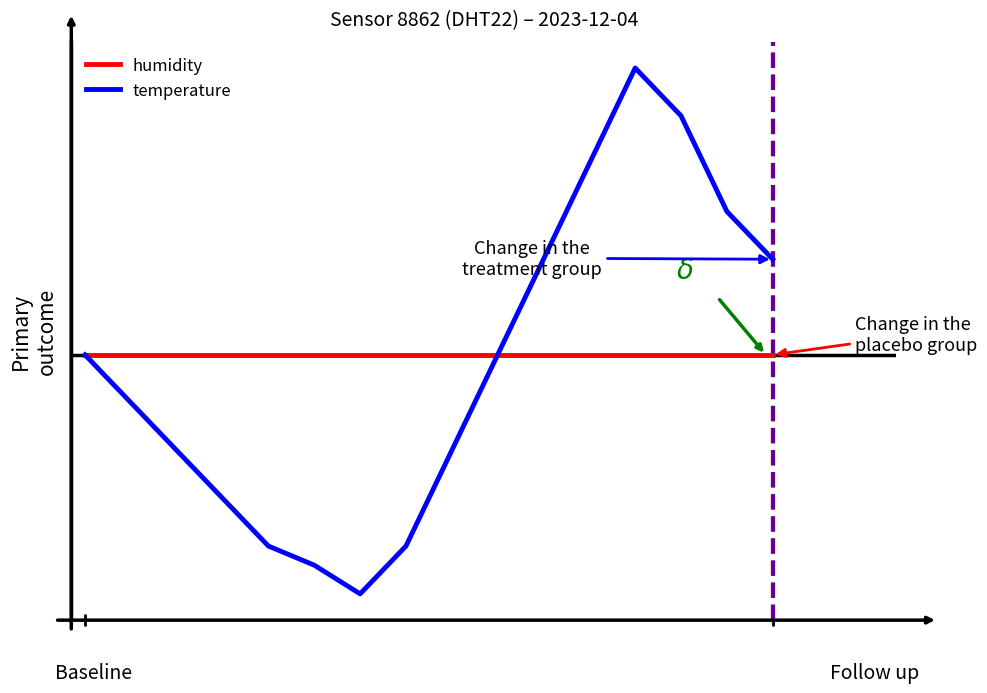

At how many categories does at least one series exceed 0?

6